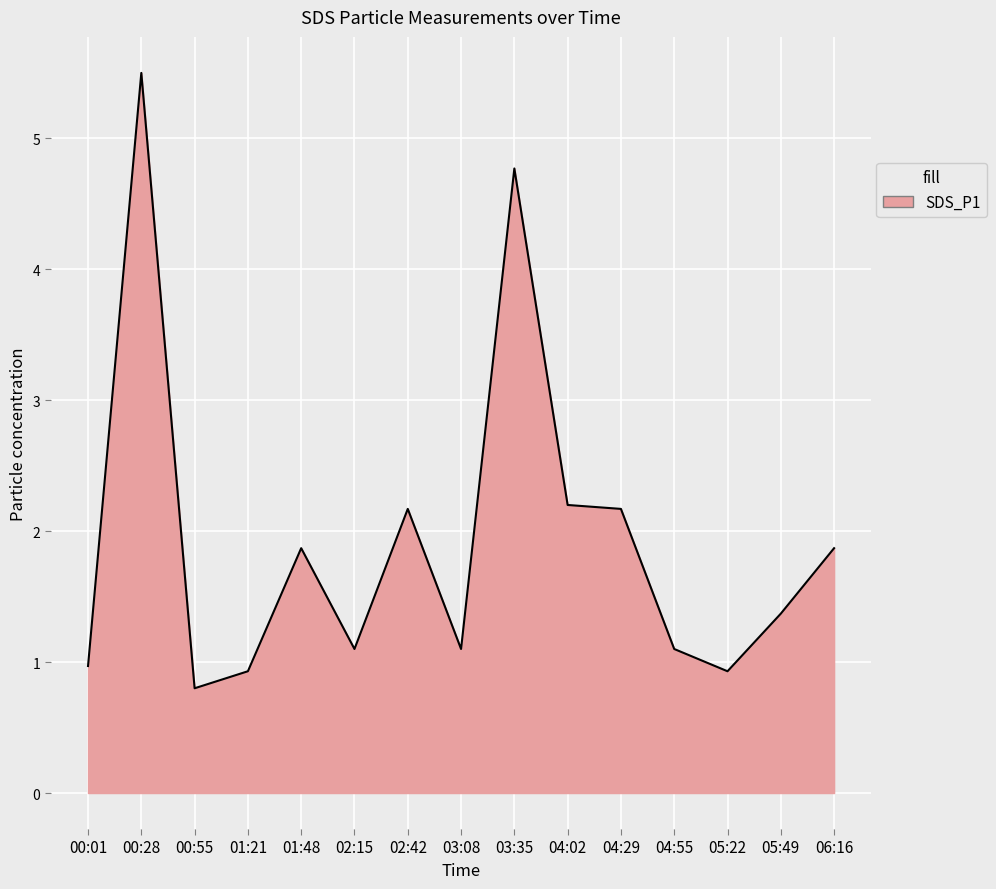

What is the change in value from 04:02 to 06:16?

-0.3